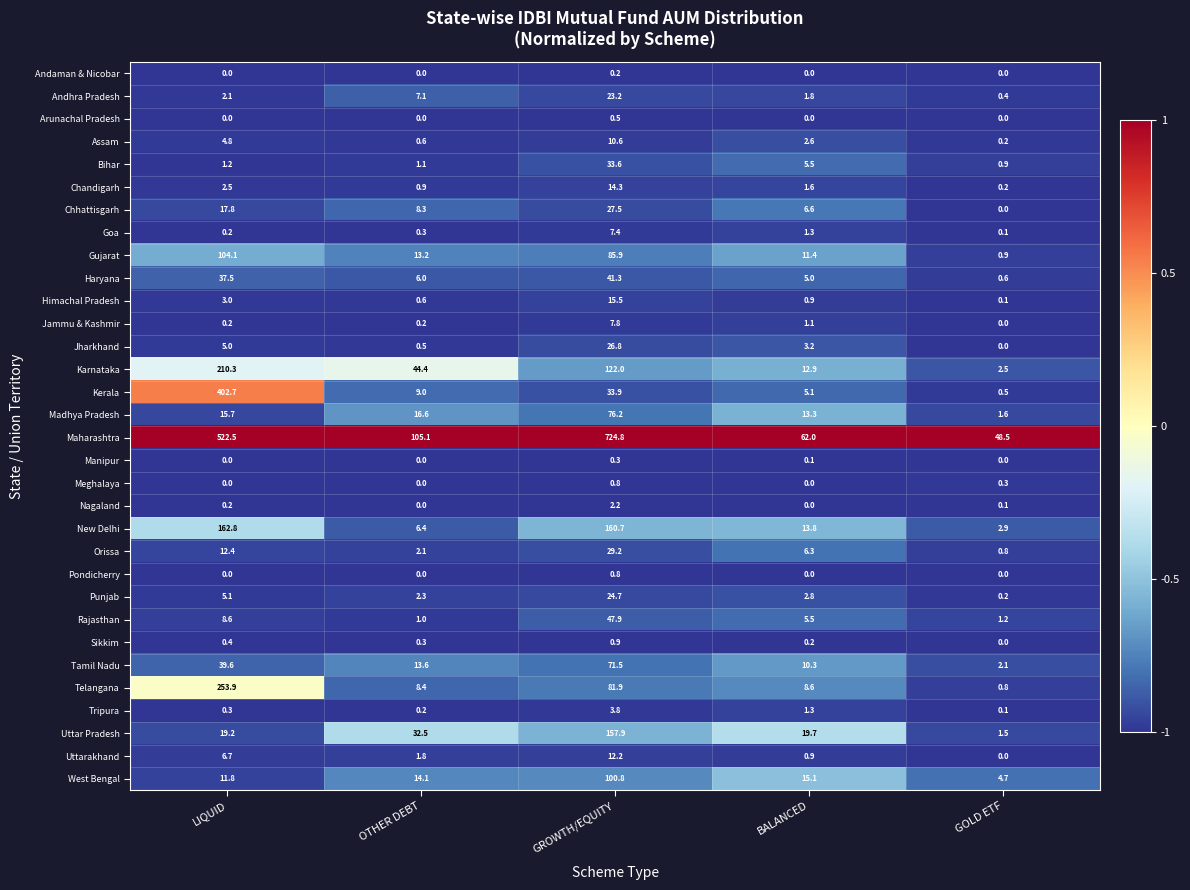

What is the sum of all Tamil Nadu values?

137.1